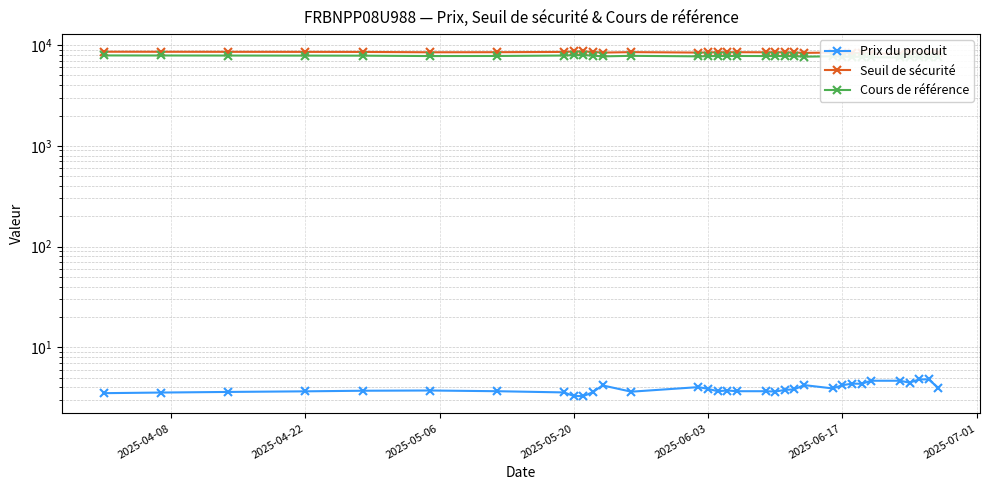

What is the approximate value of Cours de référence at 2025-05-06?

7880.0